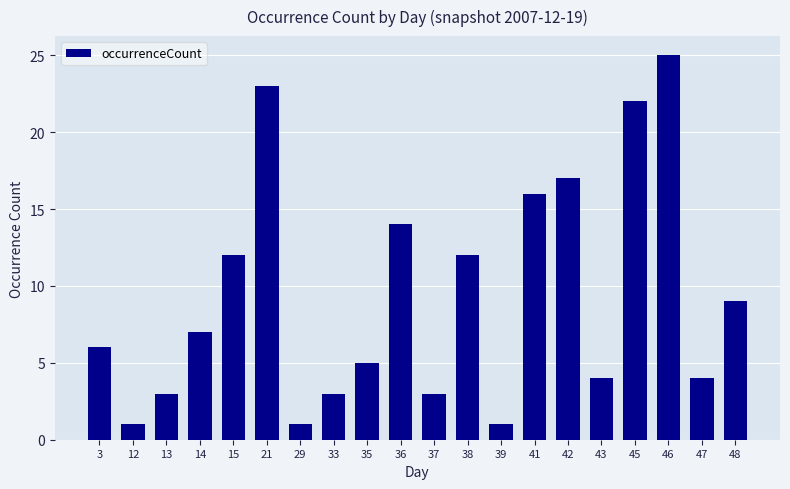

What is the average value?

9